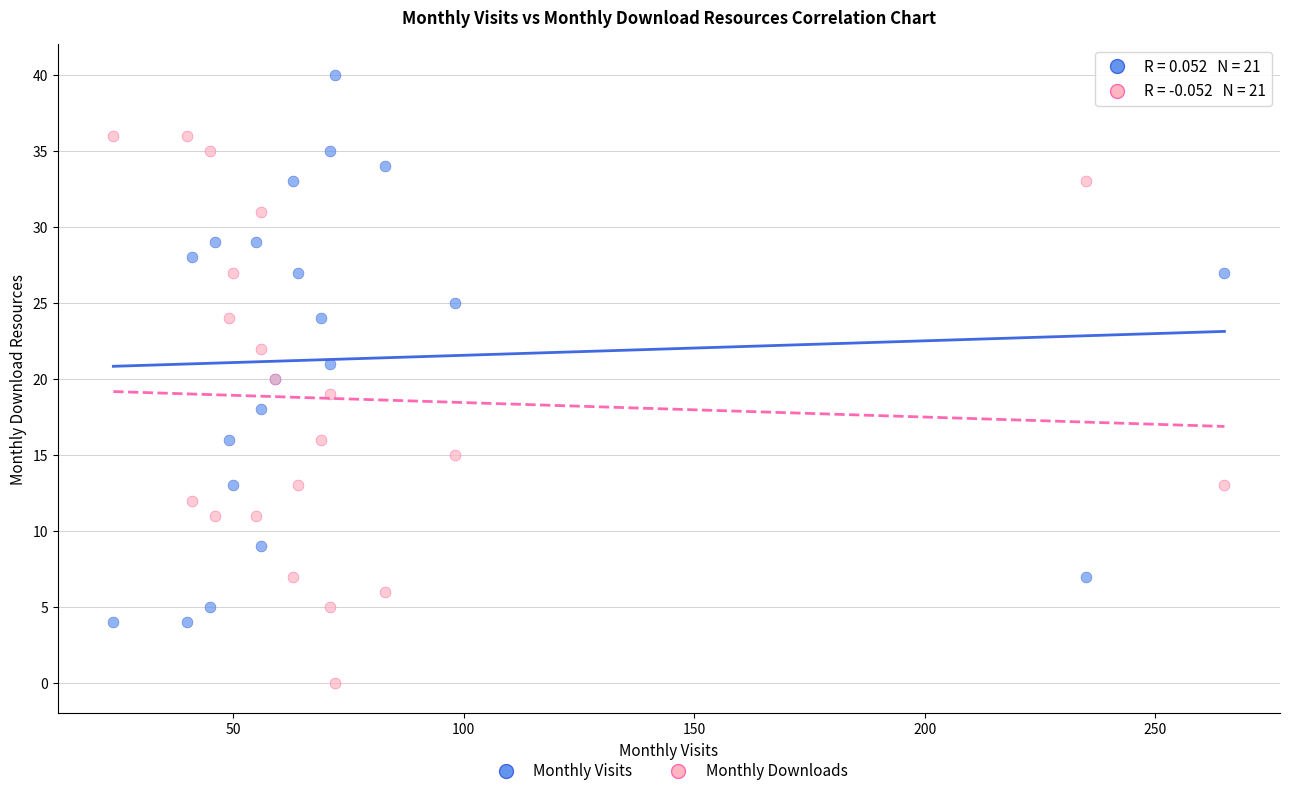

What is the X range (max minus min) for the scatter plot?

241